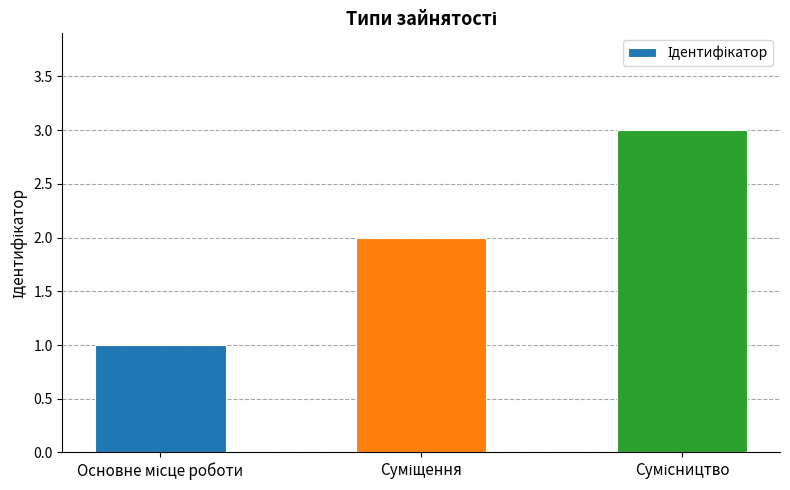

What is the sum of all values?

6